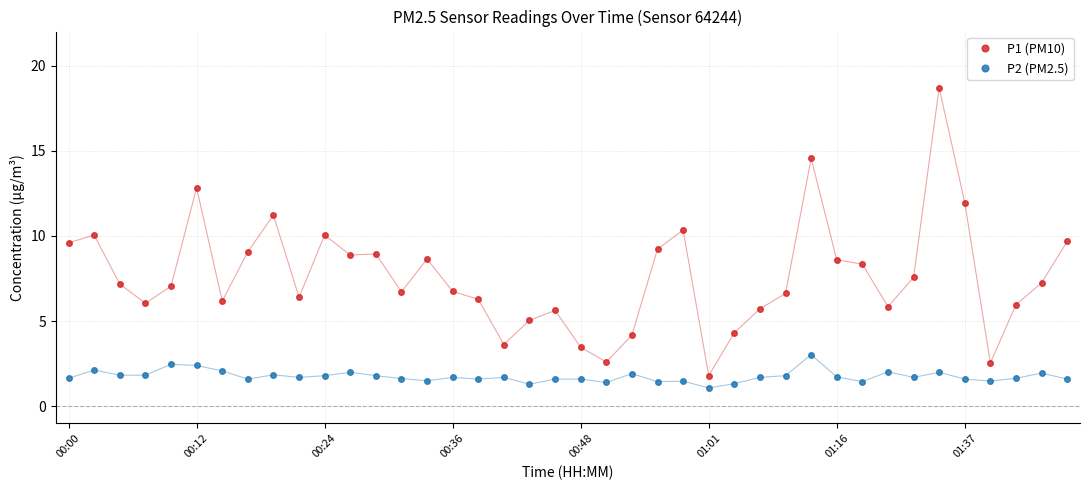

List the series in order of their peak value, highest first.

P1 (PM10), P2 (PM2.5)